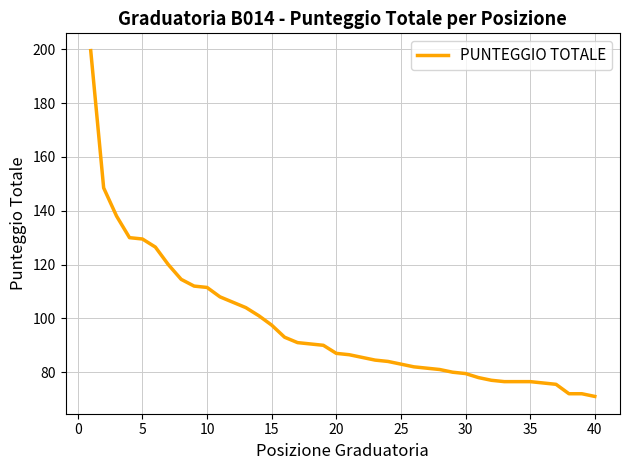

What is the average value?

96.9